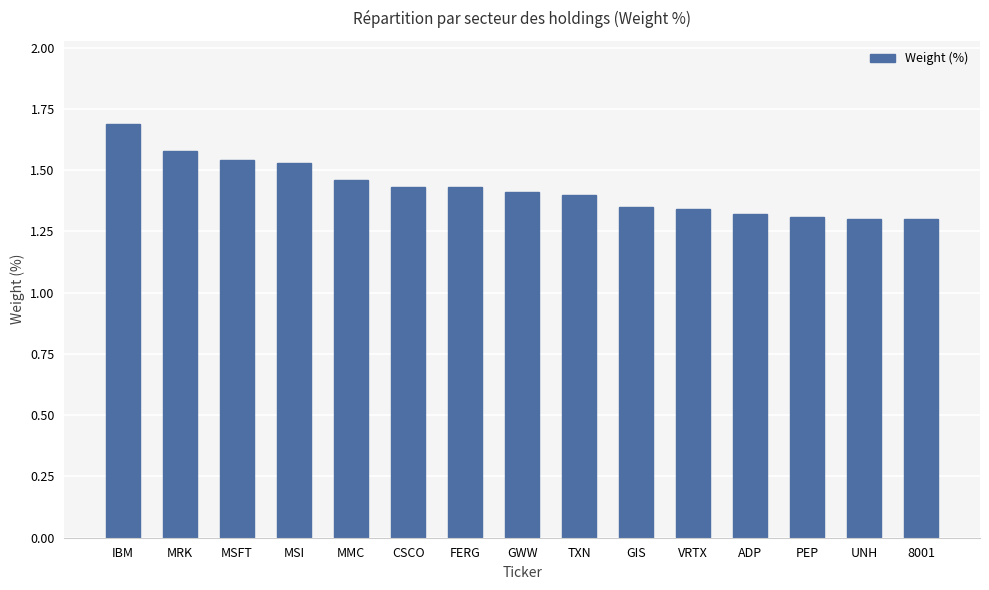

Read the value at MRK.

1.6